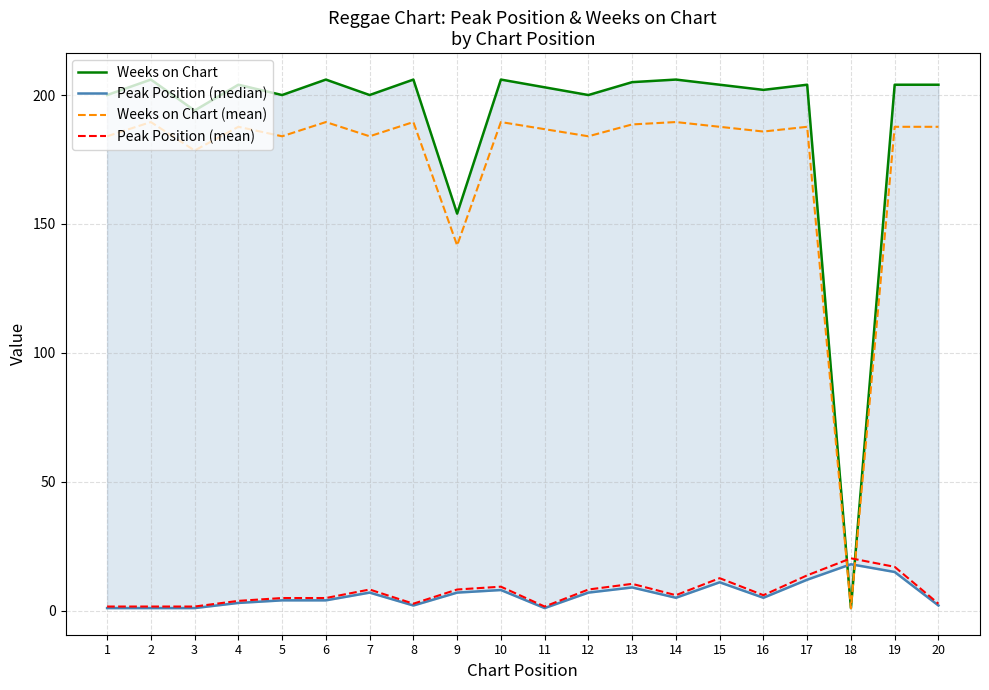

How many interior local valleys does the Peak Position (mean) series have?

4